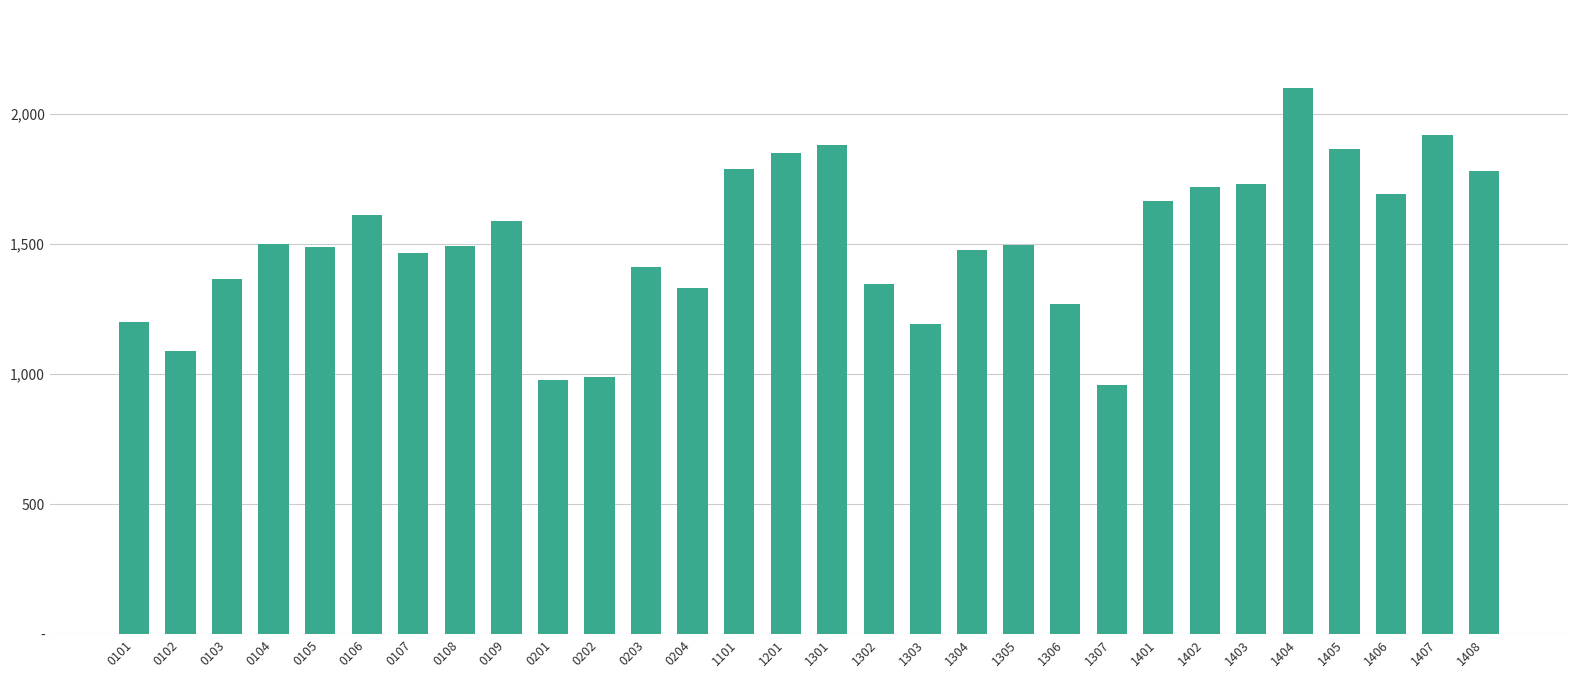

Does the chart contain any negative values?

No